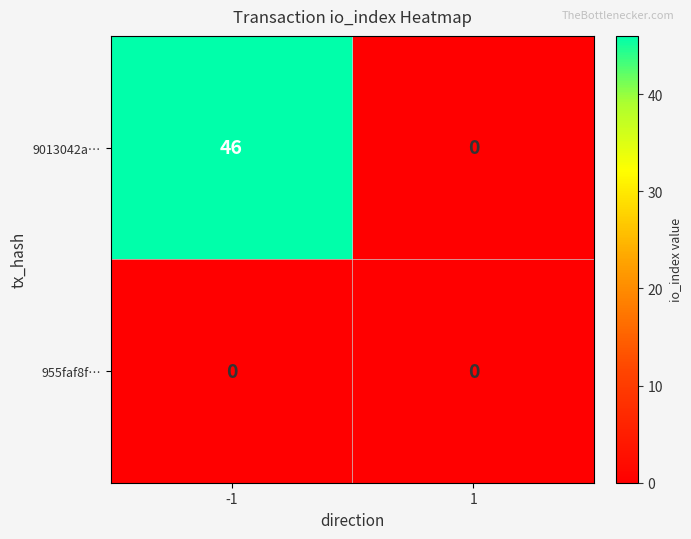

What is the total value across all series at -1?

46